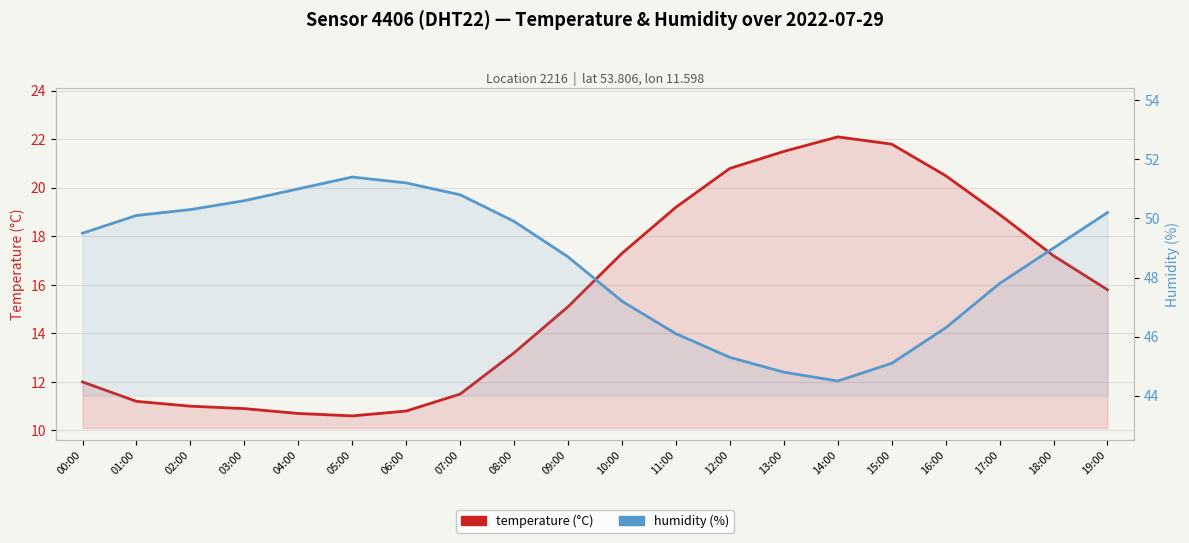

What is the spread (max minus min) of values at 07:00?

39.3